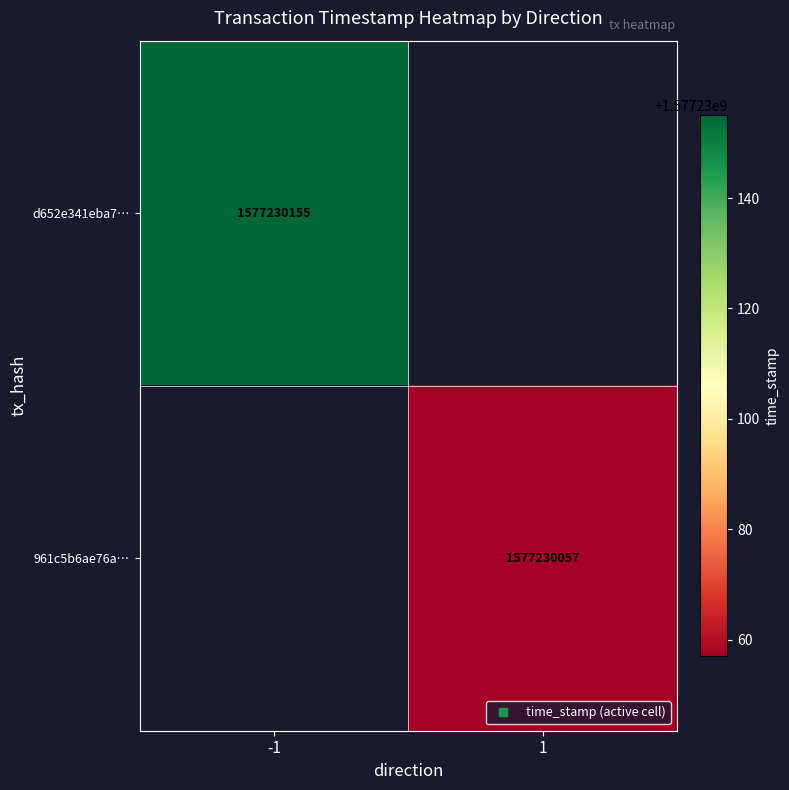

Rank the series by their maximum value, from lowest to highest.

961c5b6ae76a29ecdedd7804af9cc869ed2fc4b, d652e341eba7bafc79940f577e3f2e244af99c5